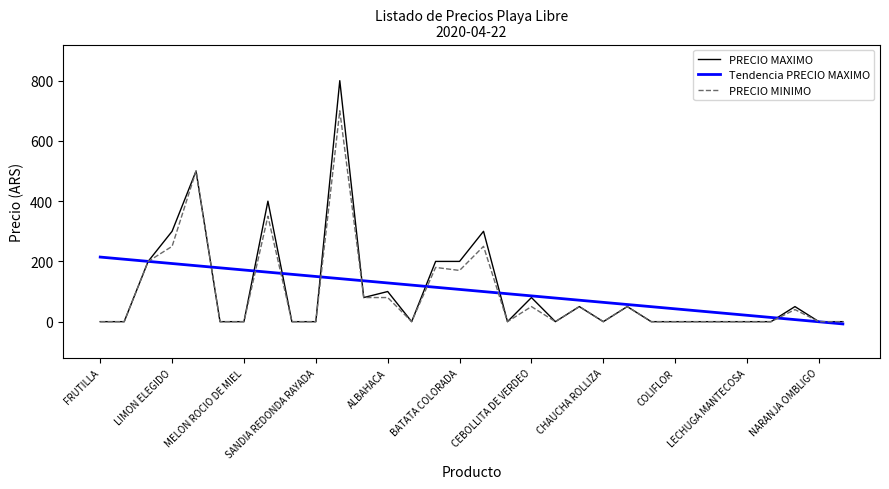

Which series has the widest spread of values?

PRECIO MAXIMO